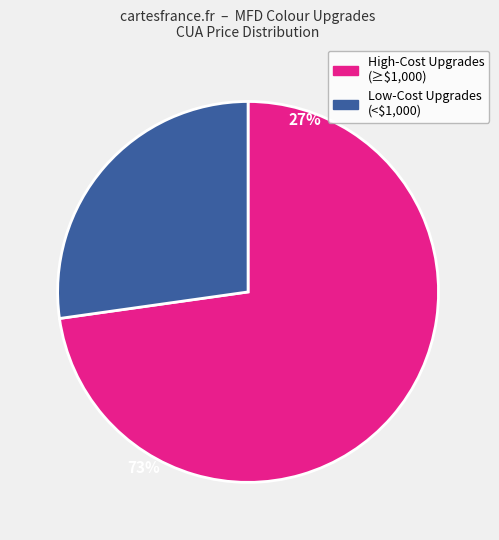

How many slices are in this pie chart?

2